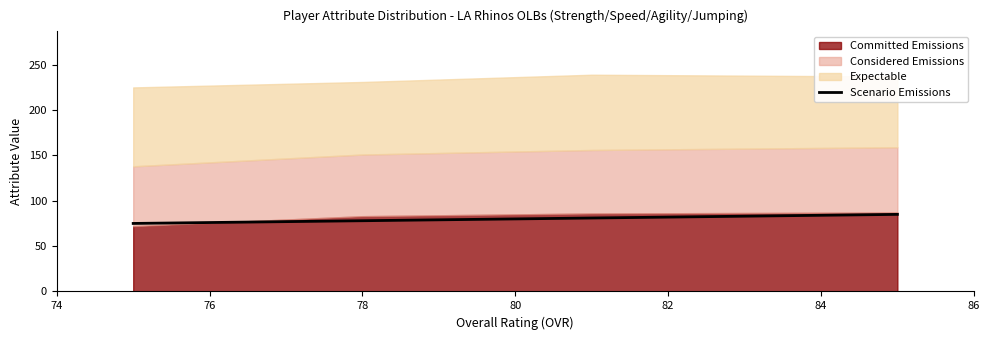

What is the minimum value shown in the chart?

75